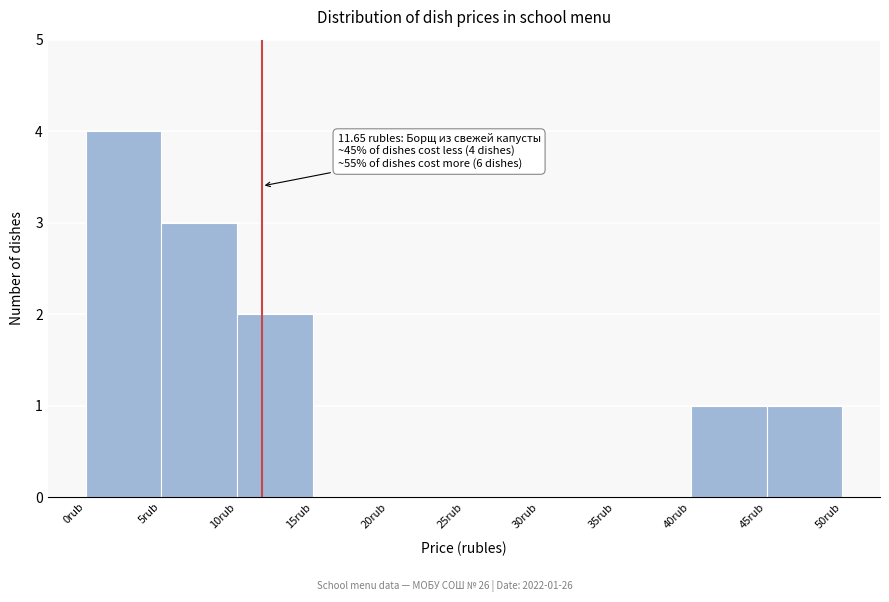

Over which range of the x-axis is the bar tallest?

0 to 5